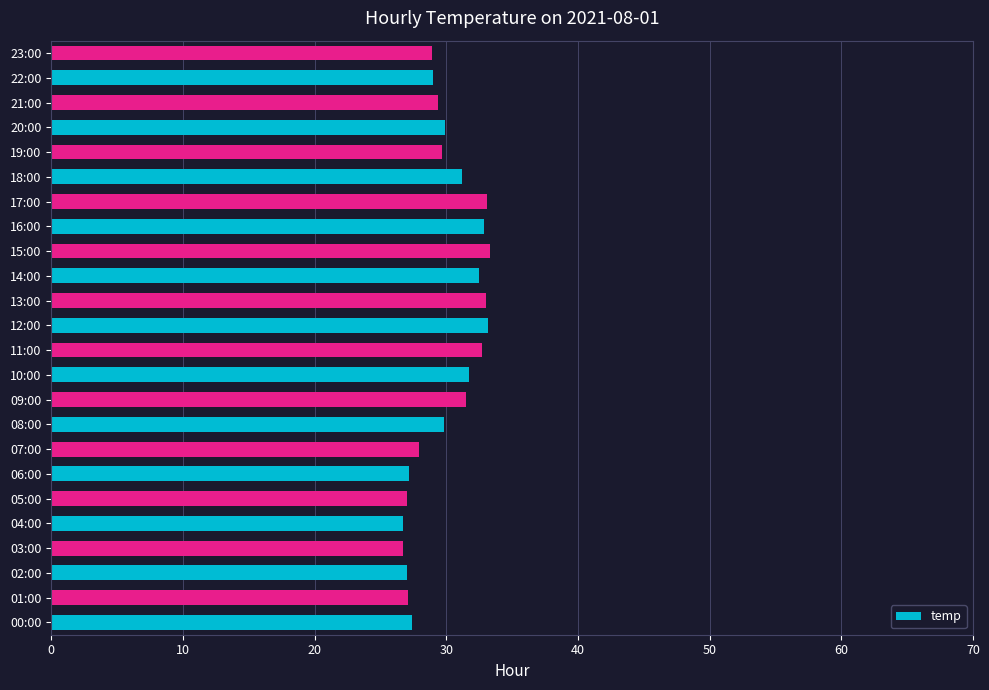

True or false: the data shows 57.0 at 15:00.

False